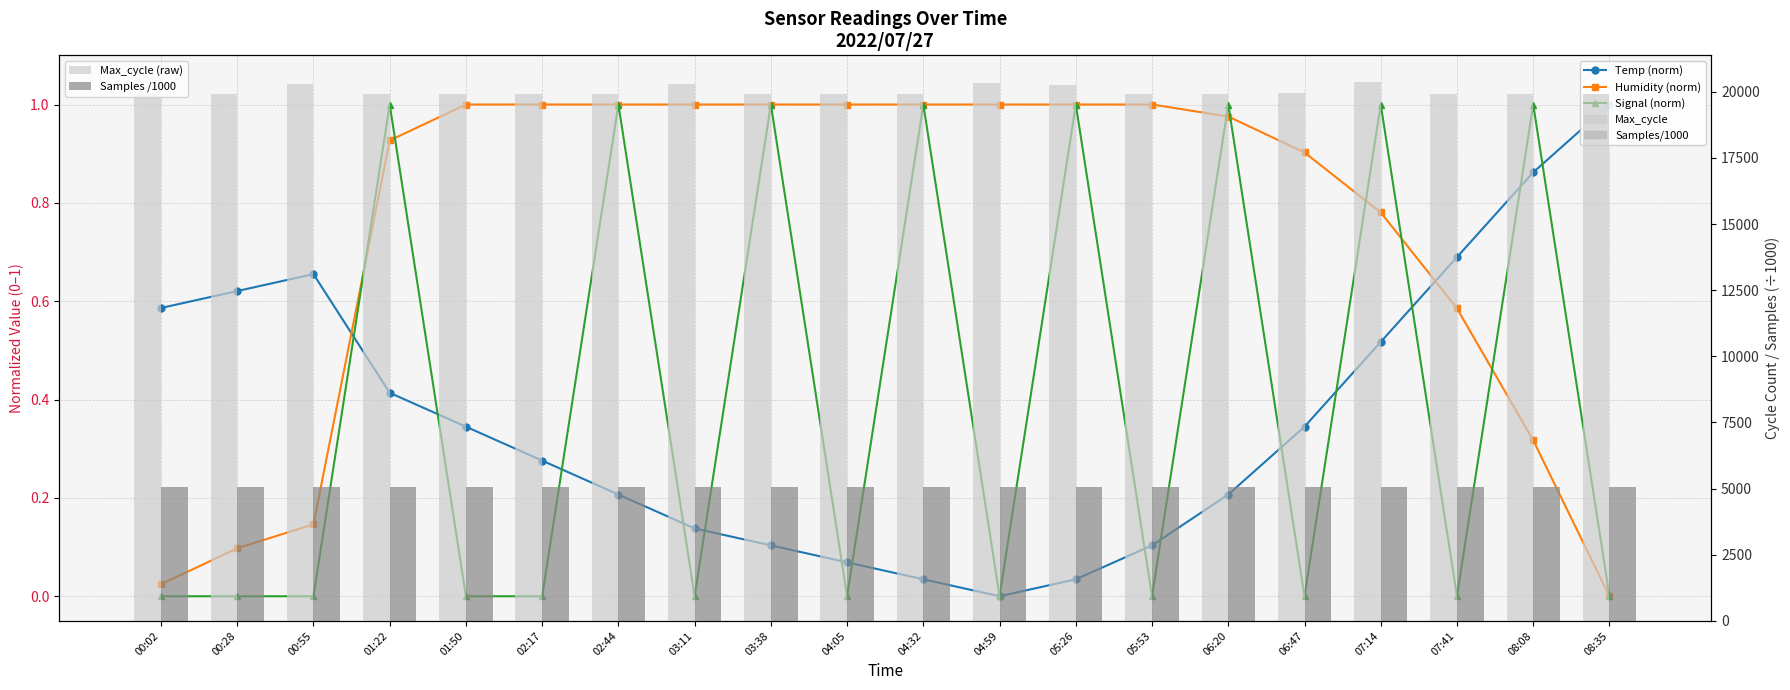

Count the number of categories in the chart.

20